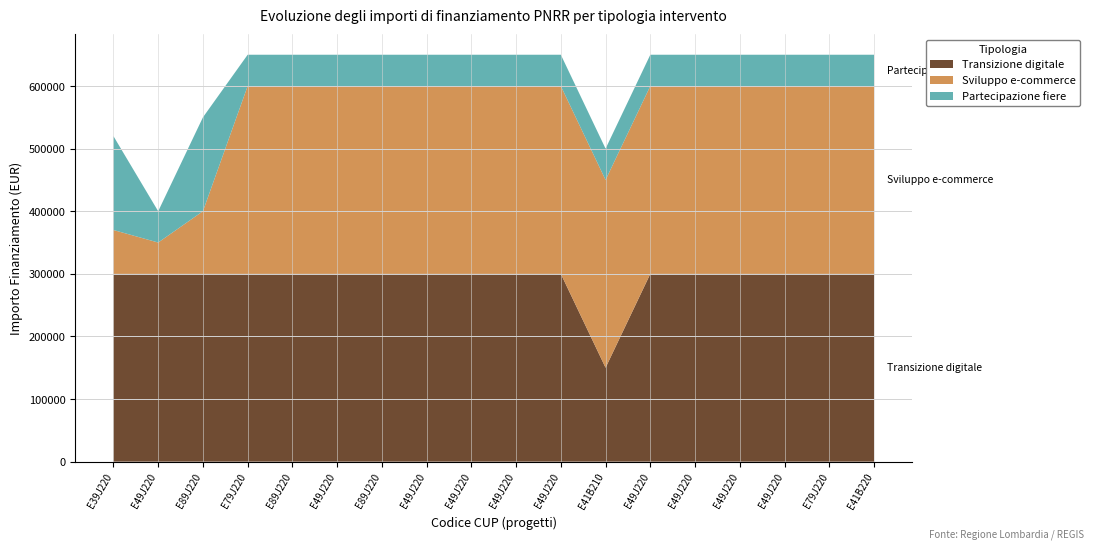

Reading right to left, what are all the values shown in this chart?

Transizione digitale: 300000	300000	300000	300000	300000	300000	150000	300000	300000	300000	300000	300000	300000	300000	300000	300000	300000	300000
Sviluppo e-commerce: 300000	300000	300000	300000	300000	300000	300000	300000	300000	300000	300000	300000	300000	300000	300000	100000	50000	70000
Partecipazione fiere: 50000	50000	50000	50000	50000	50000	50000	50000	50000	50000	50000	50000	50000	50000	50000	150000	50000	150000